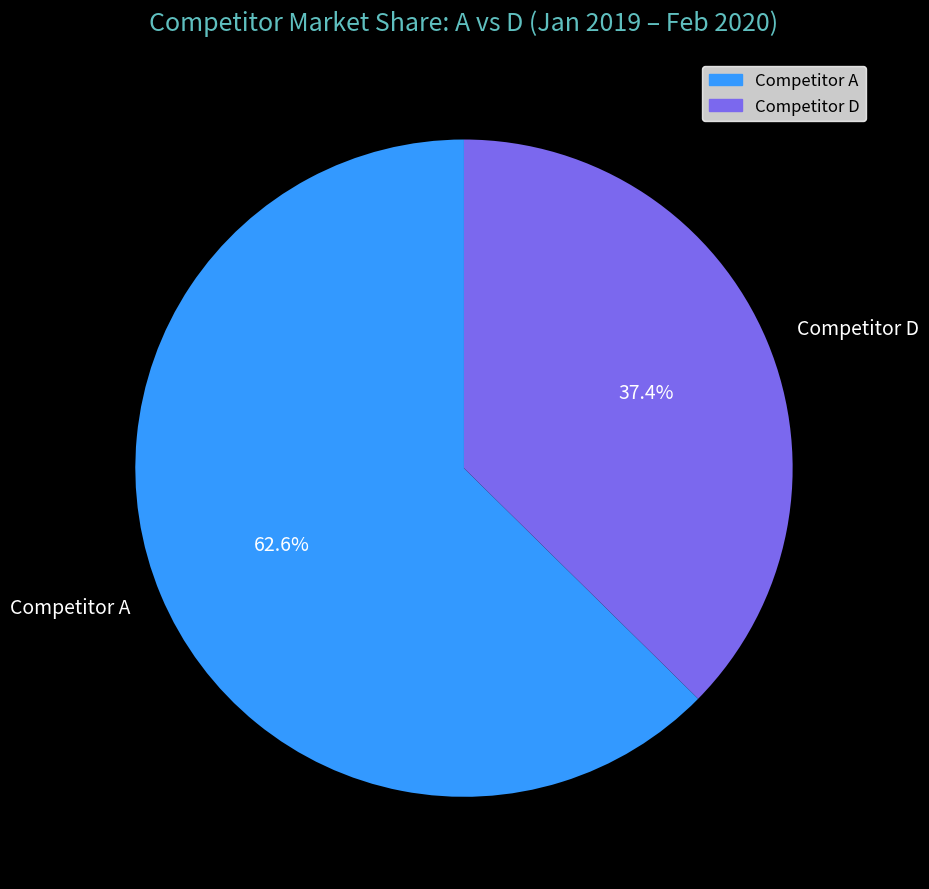

Which category has the biggest portion of the pie?

Competitor A